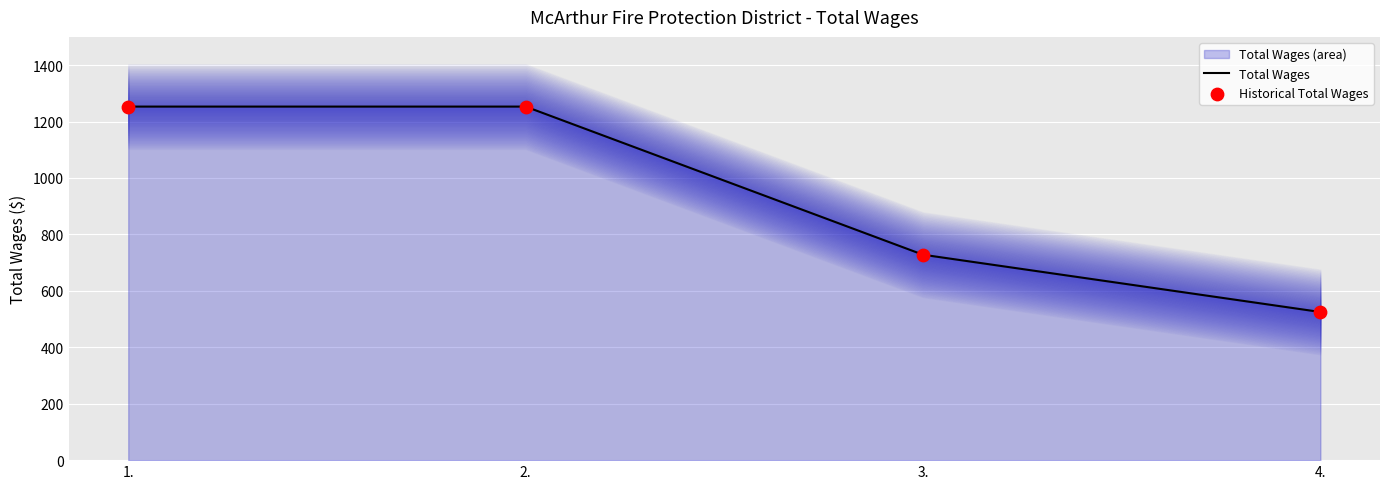

Which series has the largest total across all categories?

Total Wages